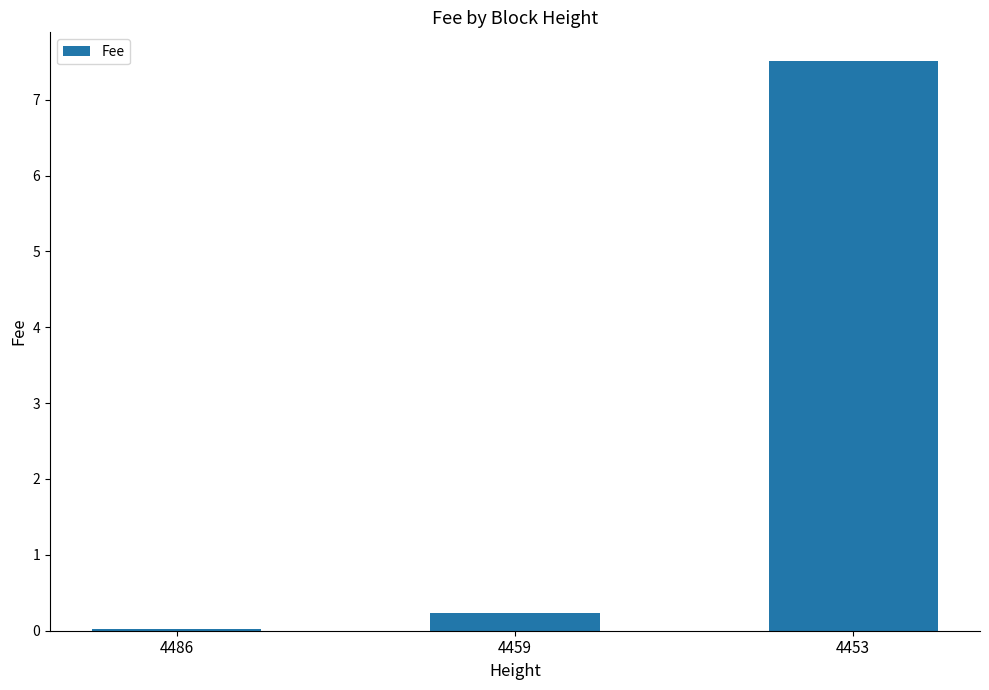

The value at 4453 is 7.5. True or false?

True